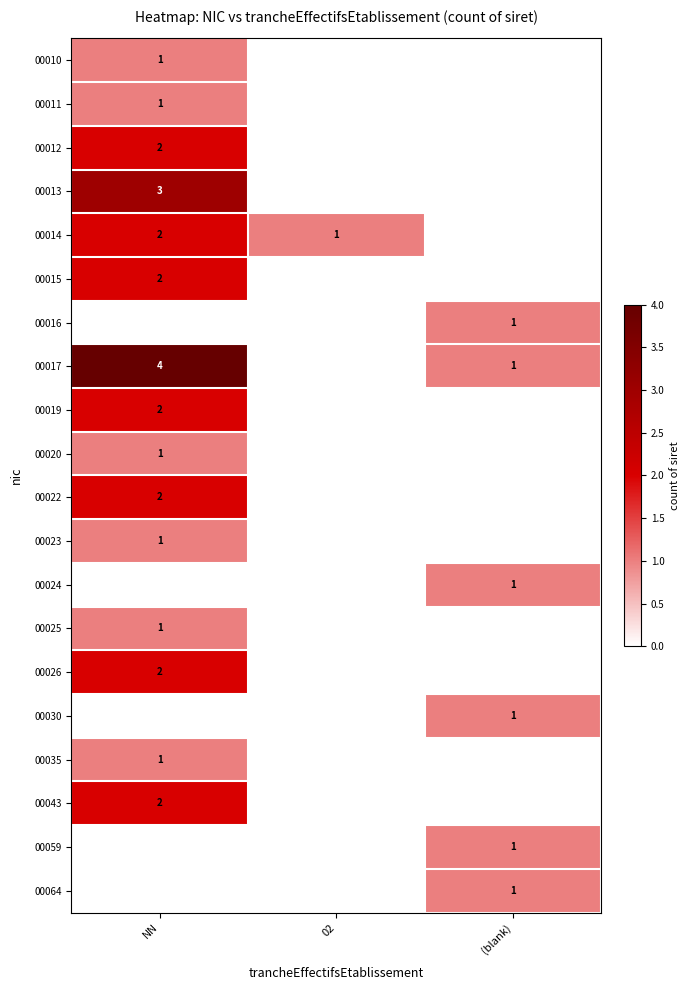

True or false: 00025 has a value of 1 at NN.

True